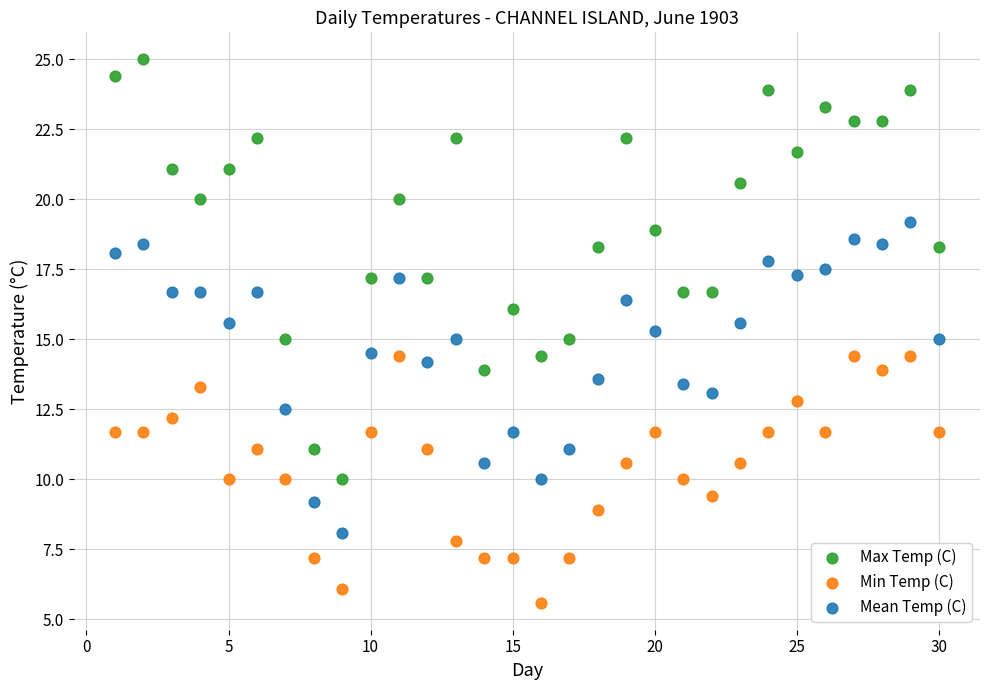

Across all data points, what is the range of Y values (max minus min)?

19.4